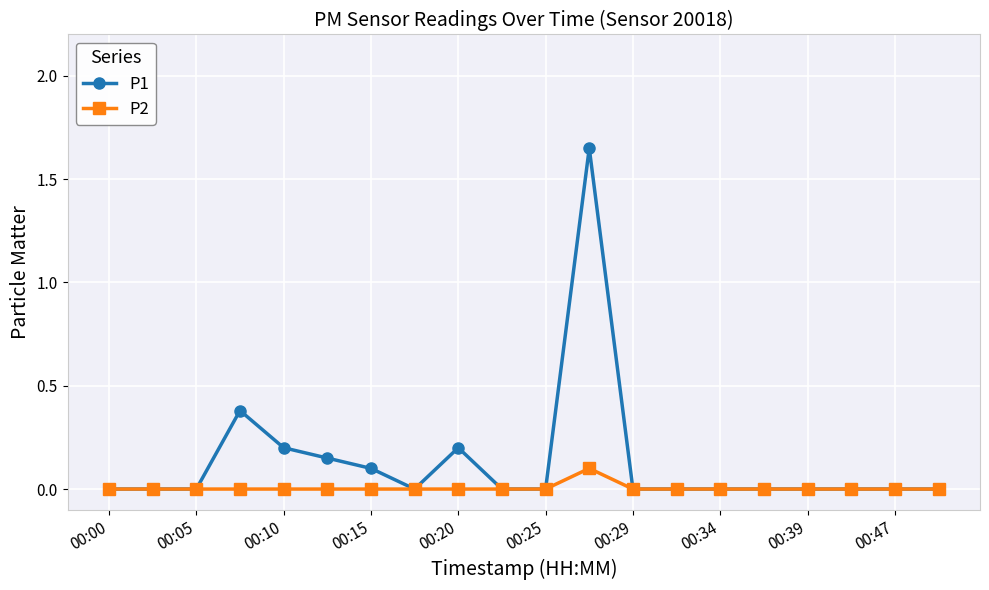

Which series has the largest range (max minus min)?

P1